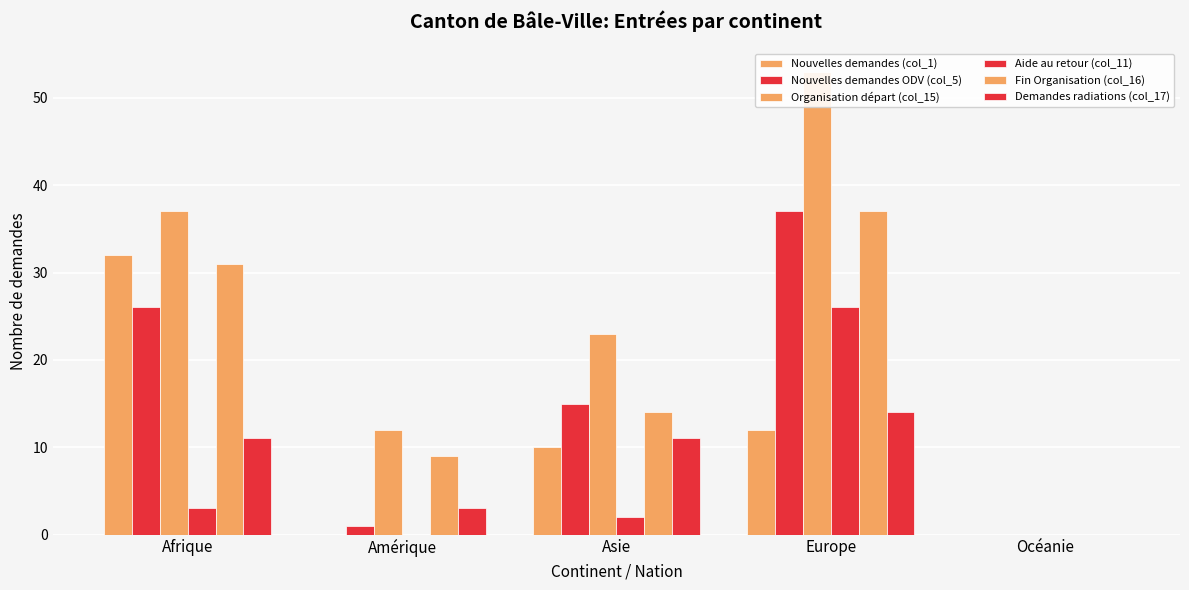

Read the Fin Organisation (col_16) value at Afrique, to the nearest 5.

30